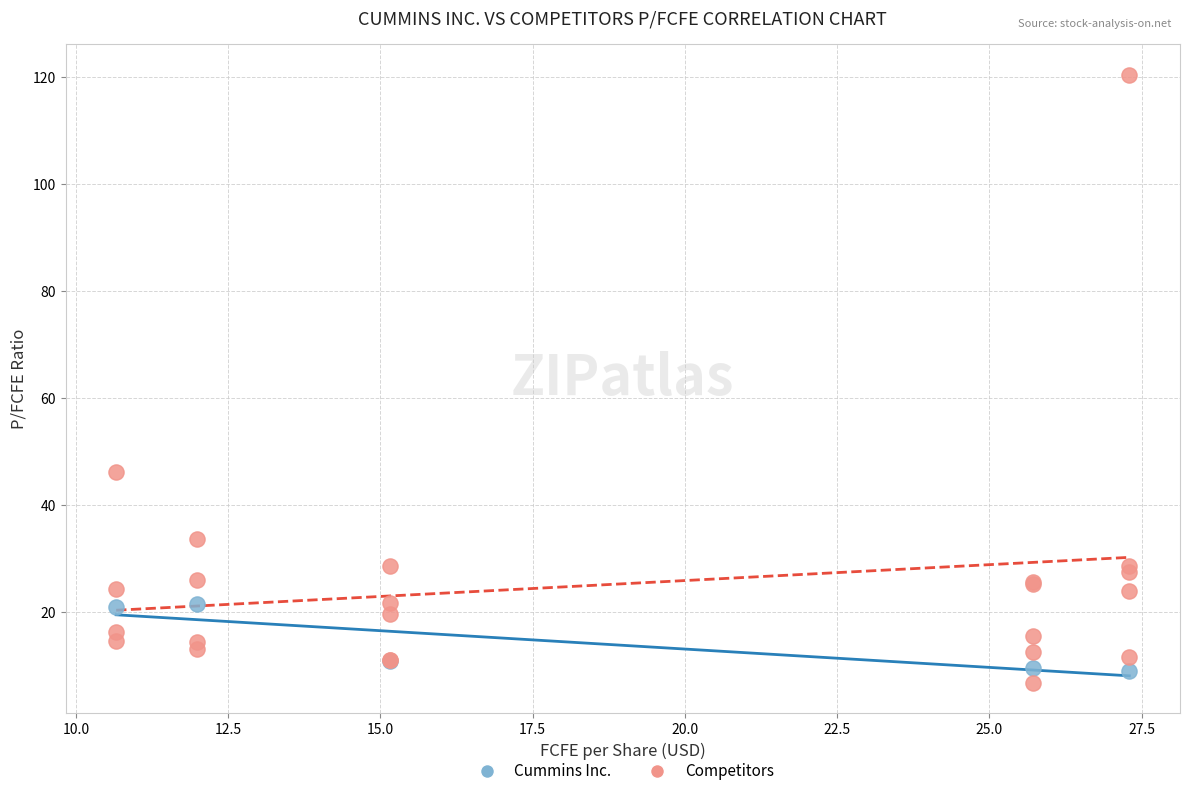

Which series contains the lowest Y value?

Competitors